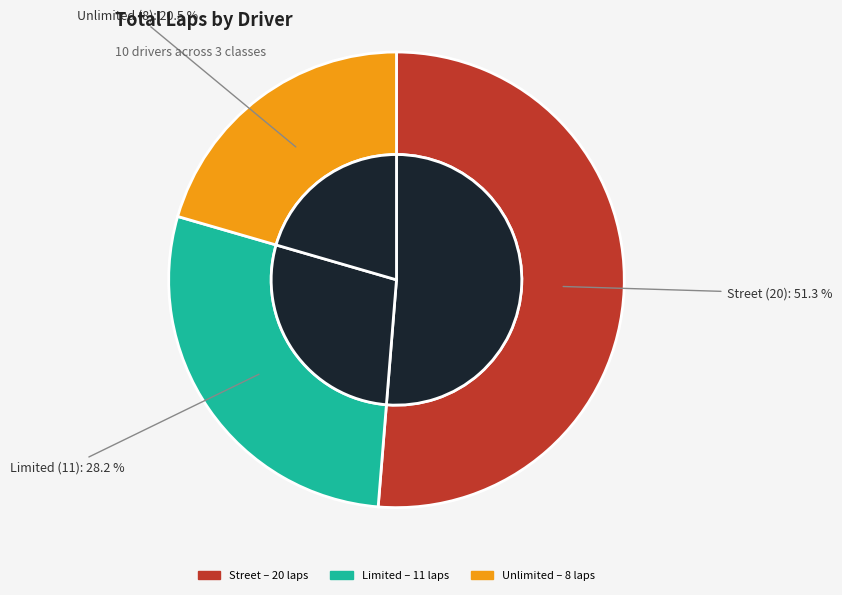

Is Ben Williams the majority of the pie?

No